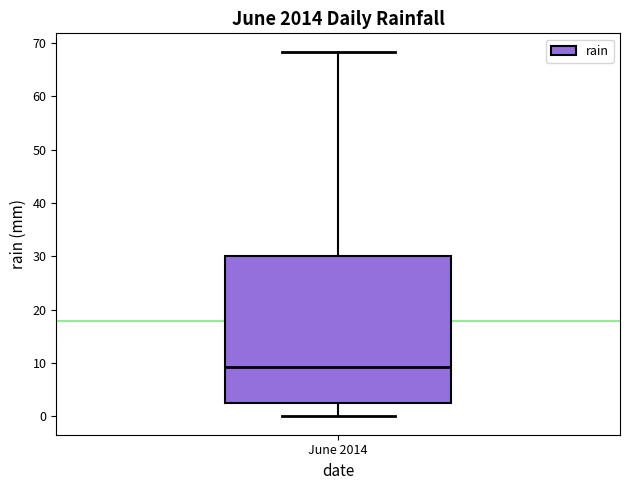

Transcribe this box plot: give where the median line is, the range the box spans, and where the two whiskers end, as read against the y-axis. The values are not printed on the chart, so give them approximately, as read against the axis.

median 9, box 3 to 30, whiskers 0 to 68